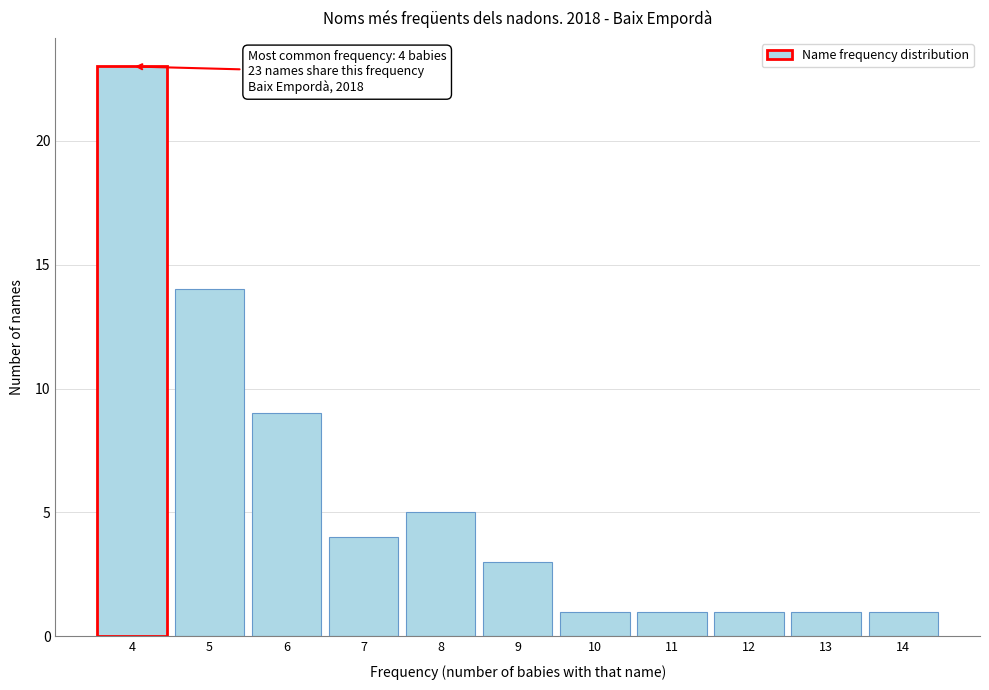

Reading right to left, what are all the values shown in this chart?

1	1	1	1	1	3	5	4	9	14	23